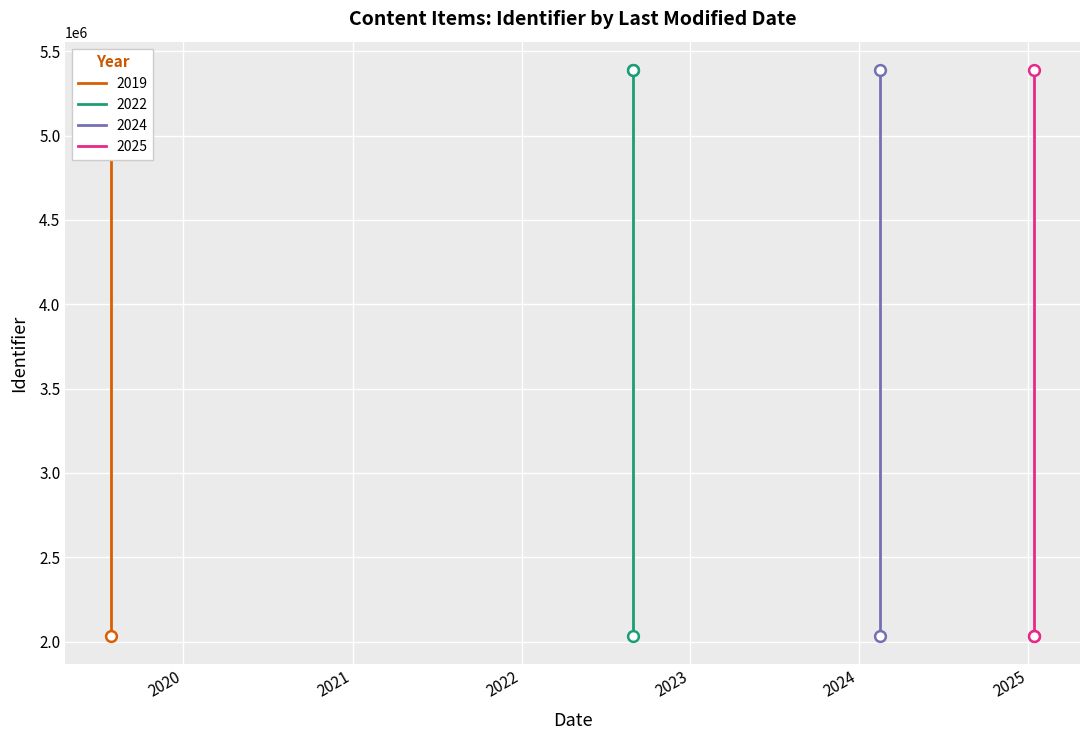

Approximately how many times larger is the value at 2019-07-29 compared to 2024-02-16?

0.4